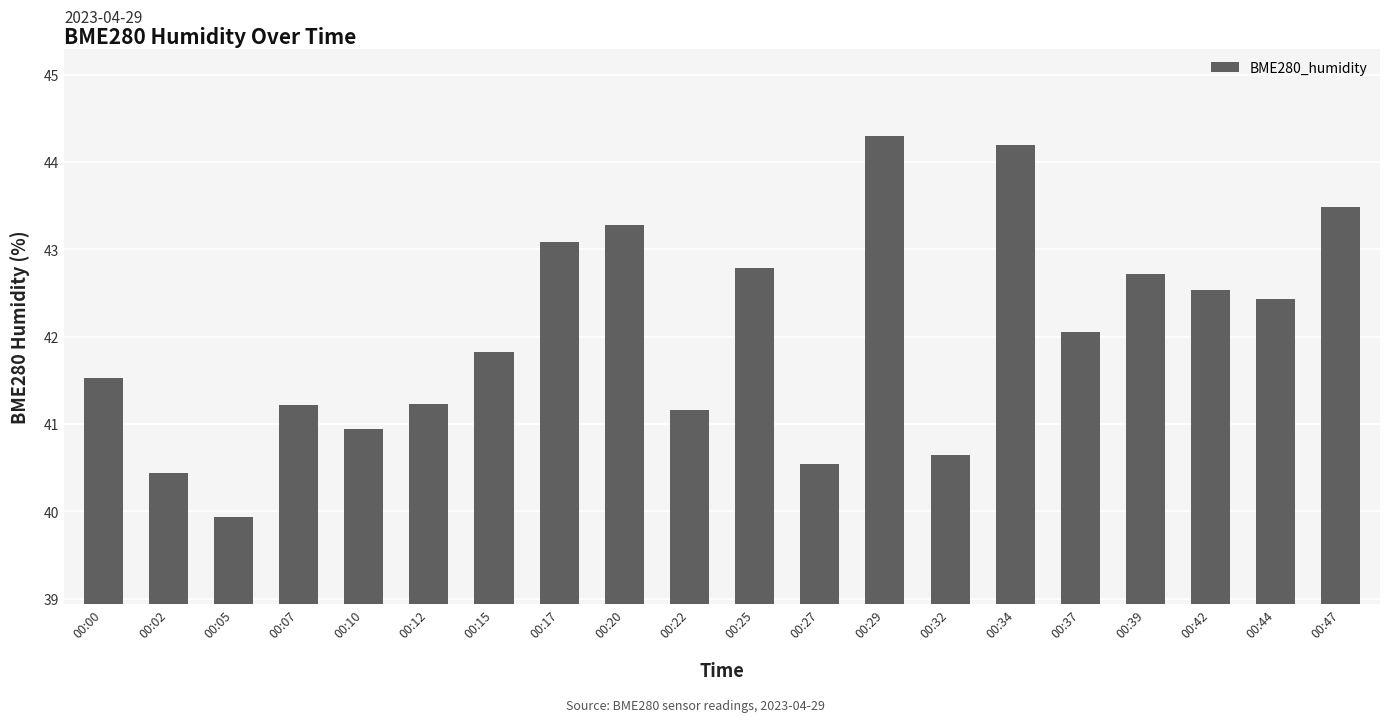

What is the maximum value shown in the chart?

44.3